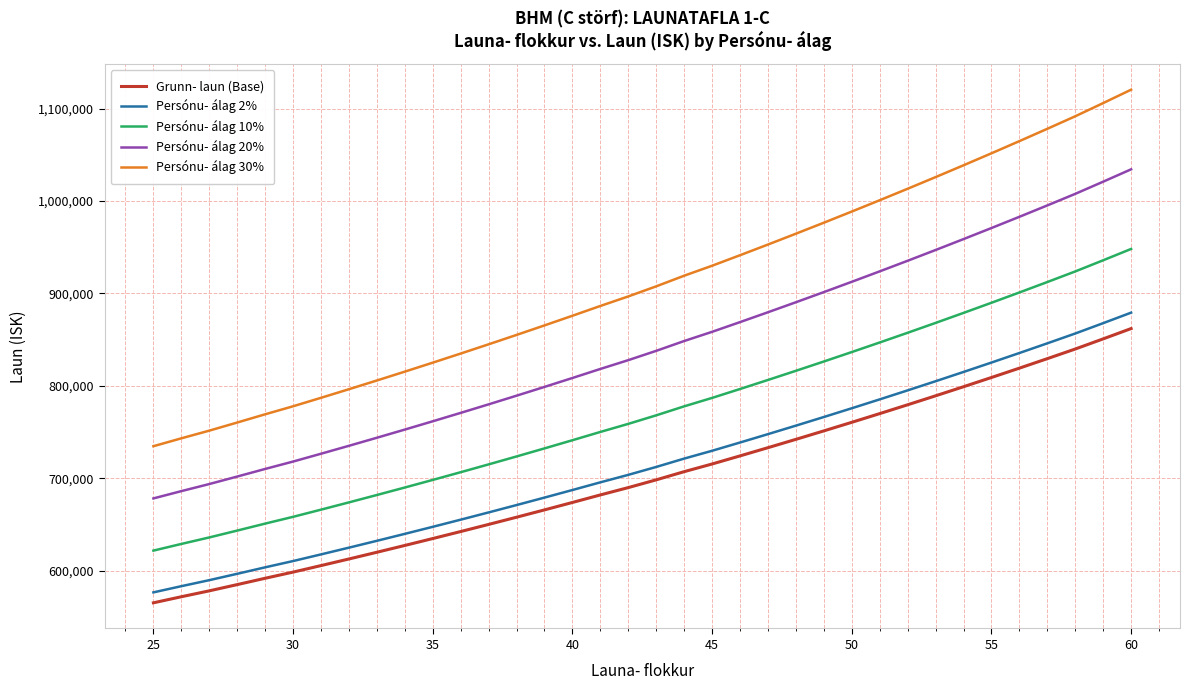

What is the maximum value shown in the chart?

1120486